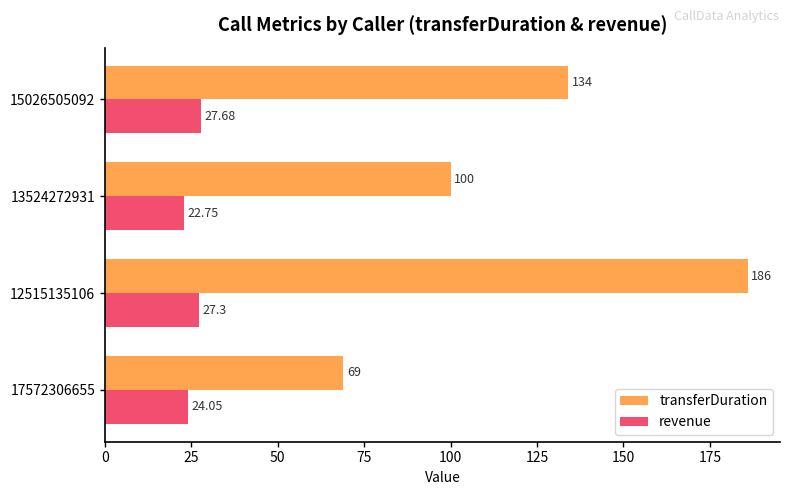

At which category is the sum across all series the highest?

12515135106